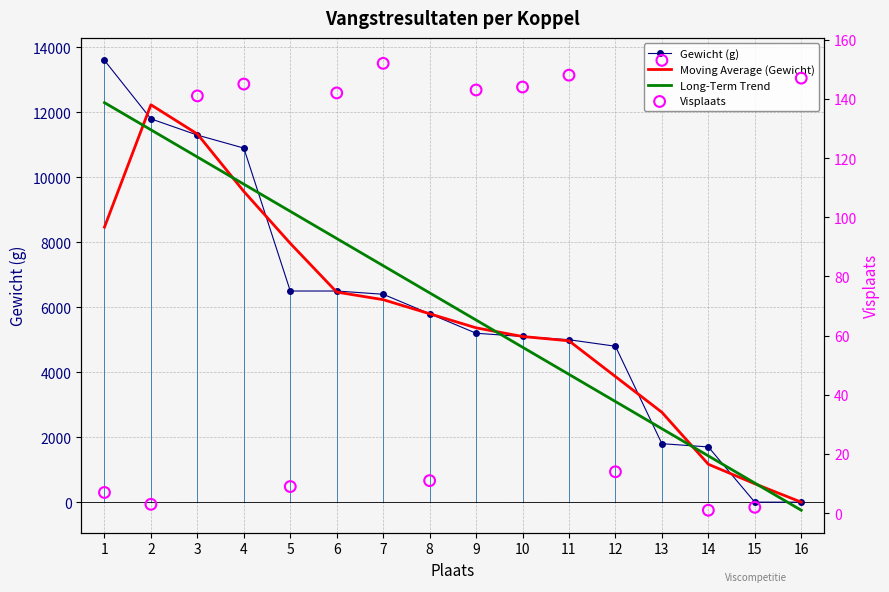

Which series reaches the minimum Y coordinate?

Long-Term Trend